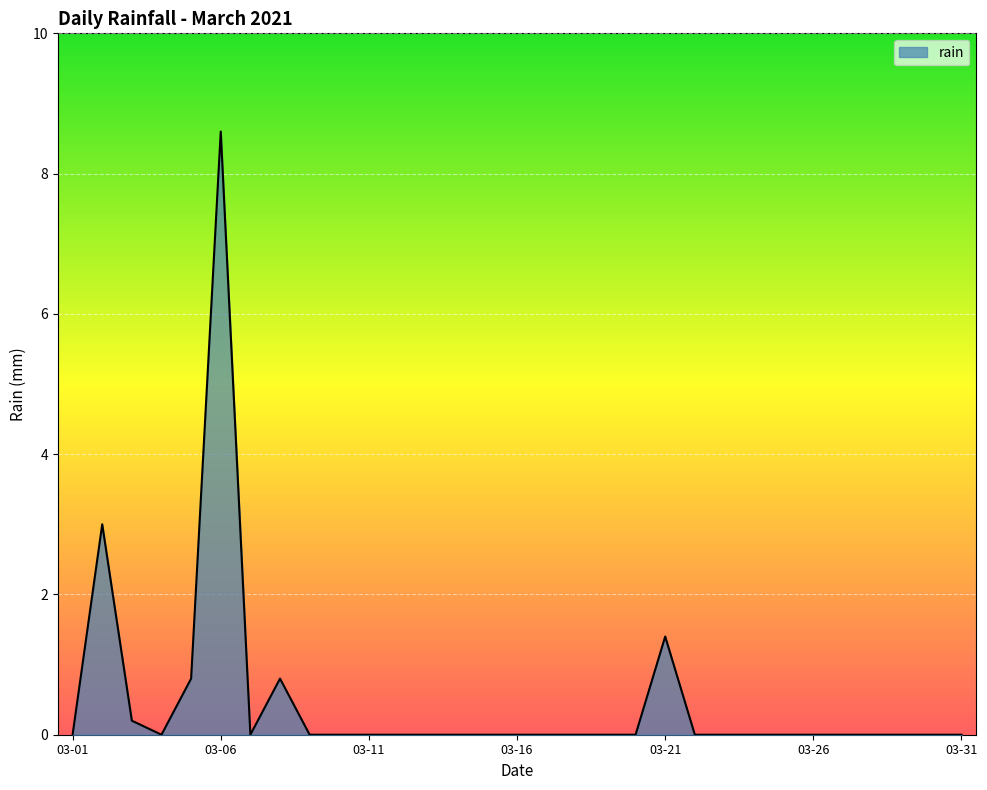

What is the greatest value displayed?

8.6